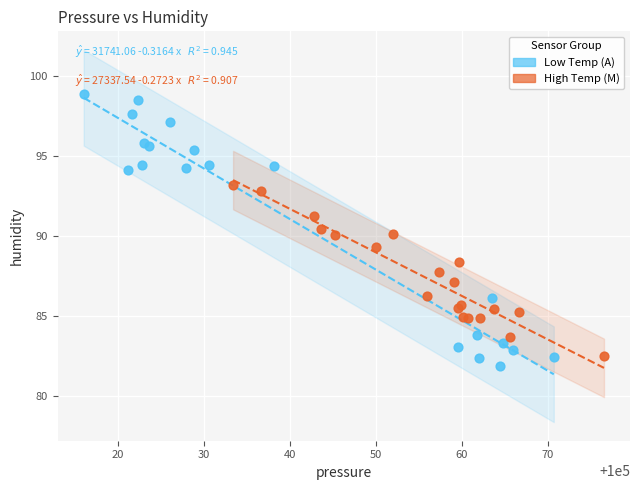

Which series reaches the maximum Y coordinate?

Low Temp (A)